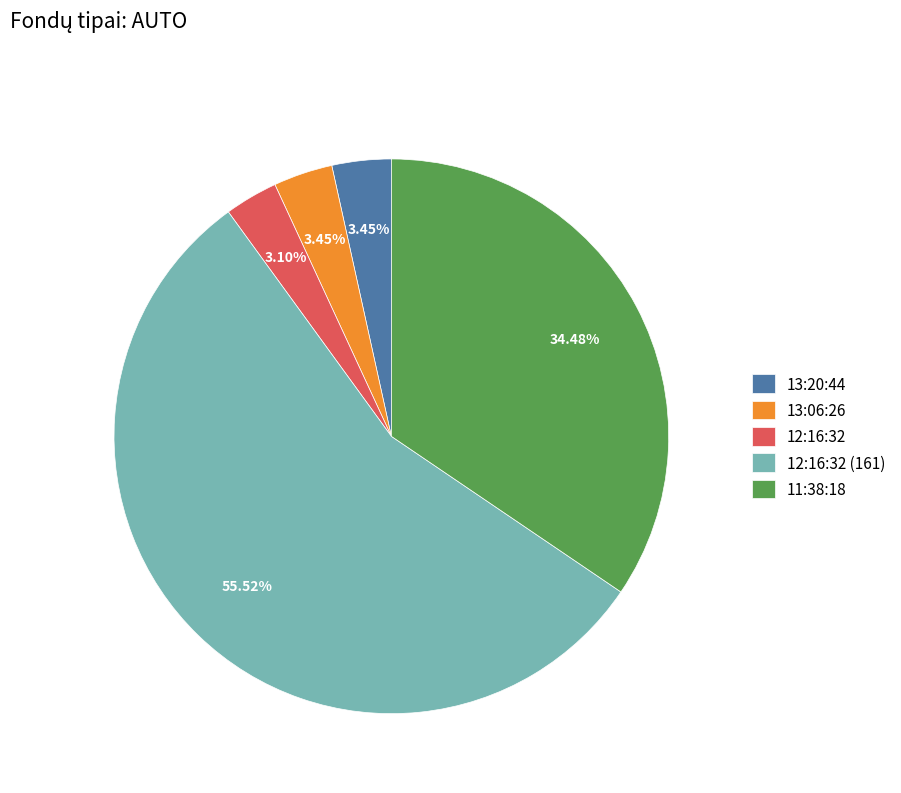

What portion of the pie excludes 12:16:32?

96.9%